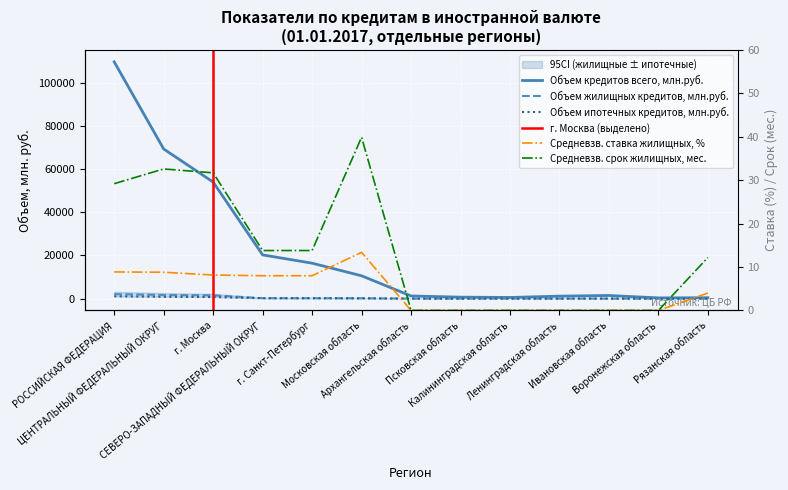

Which series has the largest range (max minus min)?

Объем кредитов всего, млн.руб.